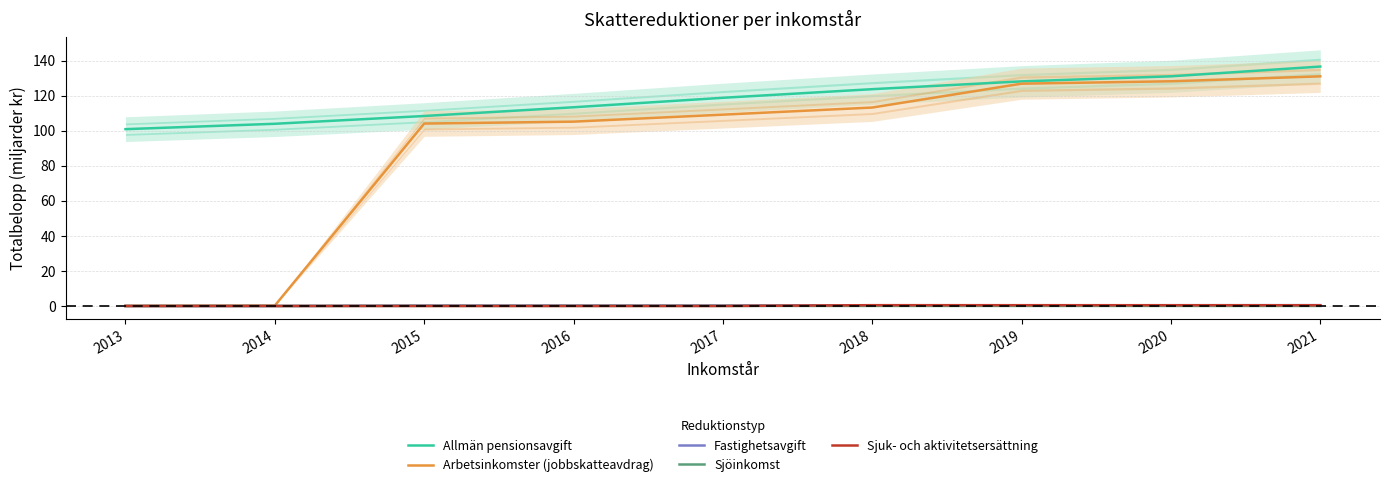

How many values in the Sjuk- och aktivitetsersättning series exceed 0?

4